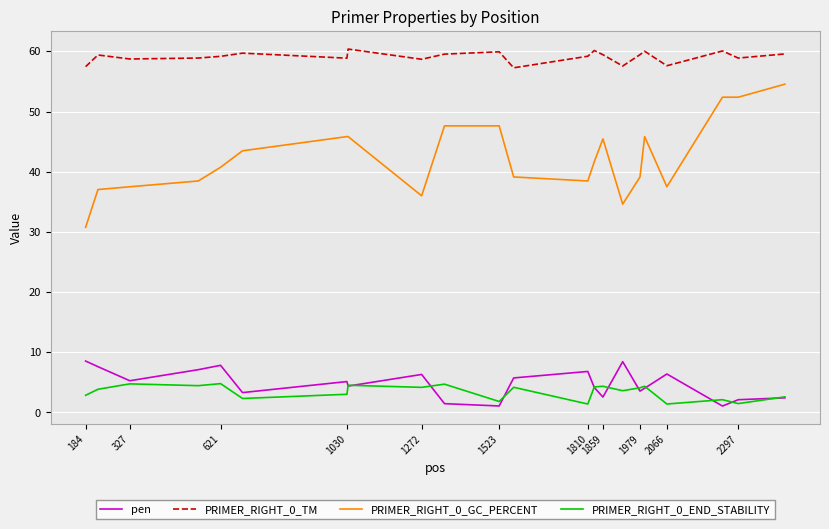

Which series has the largest range (max minus min)?

PRIMER_RIGHT_0_GC_PERCENT